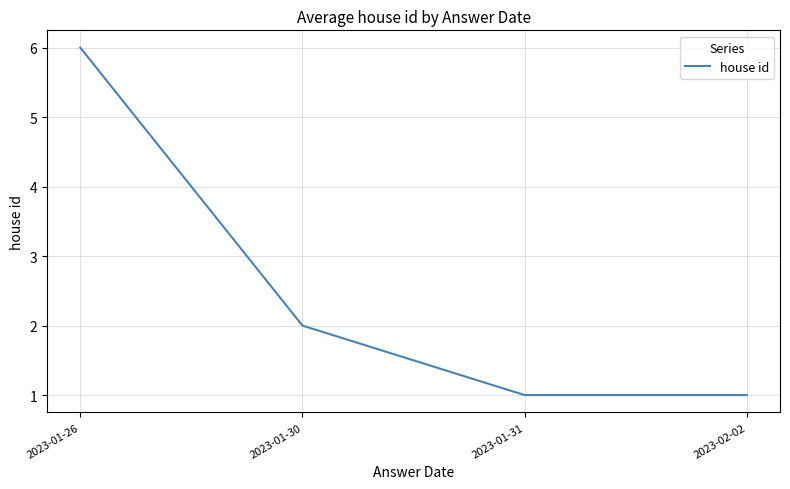

Reading right to left, list all the values displayed in this chart.

2023-02-02=1	2023-01-31=1	2023-01-30=2	2023-01-26=6